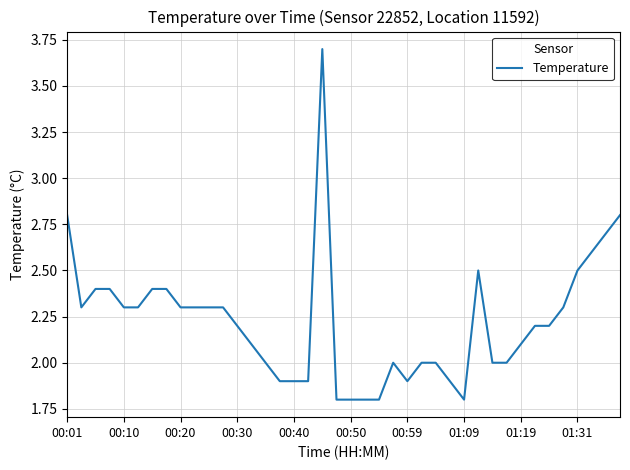

What is the difference between the maximum and minimum values?

1.9